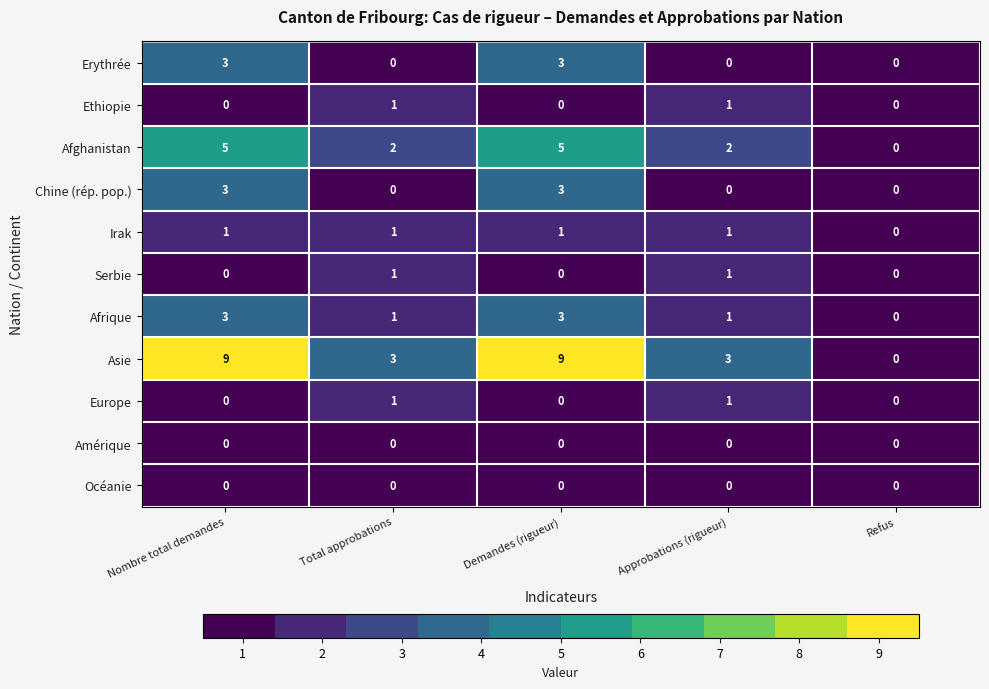

What is the average value of the Asie series?

5